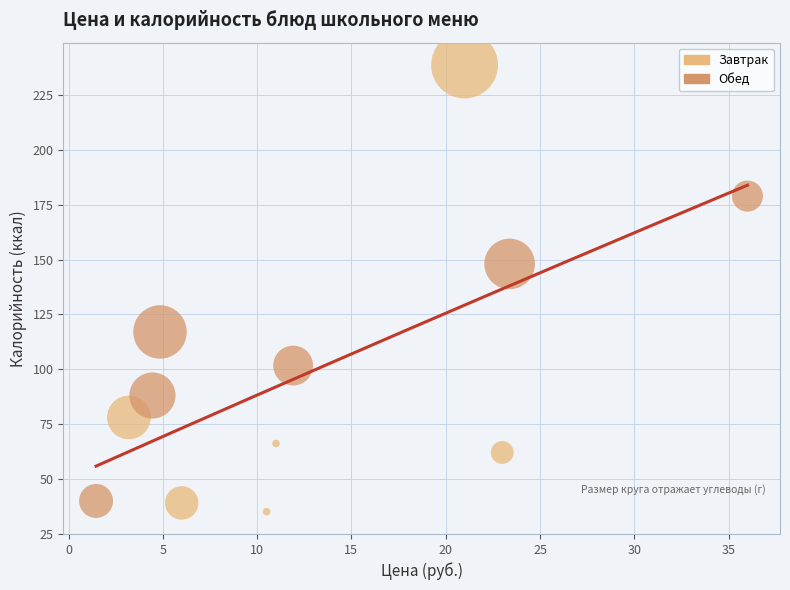

What are all the series names shown in the legend?

Завтрак, Обед